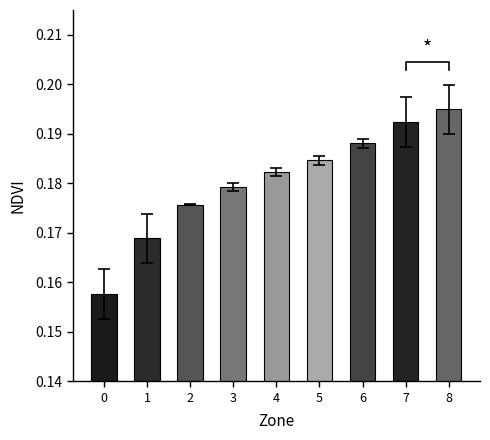

Rank the categories by value from highest to lowest.

8, 7, 6, 5, 4, 3, 2, 1, 0